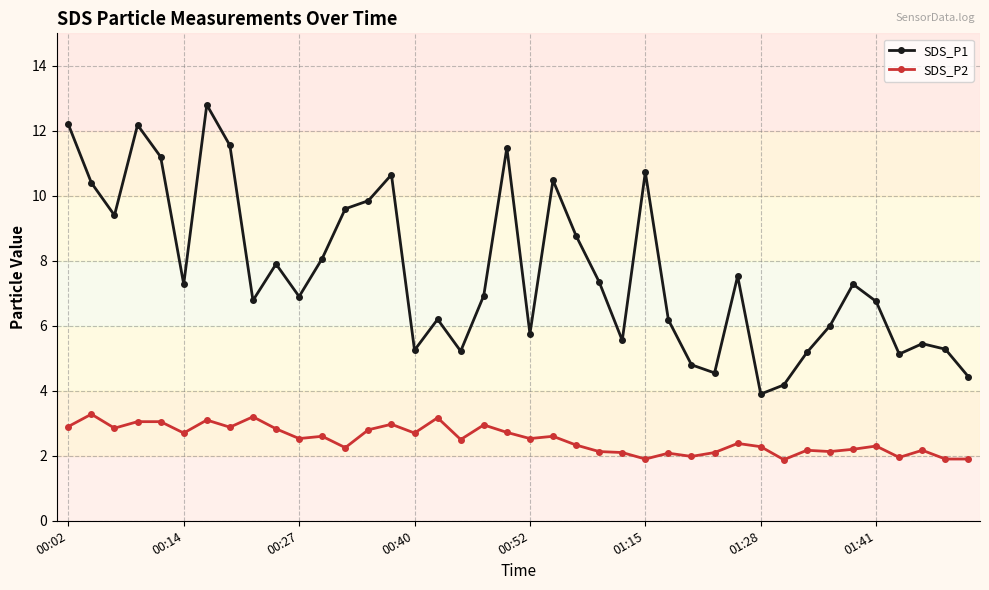

Which series has the largest total across all categories?

SDS_P1